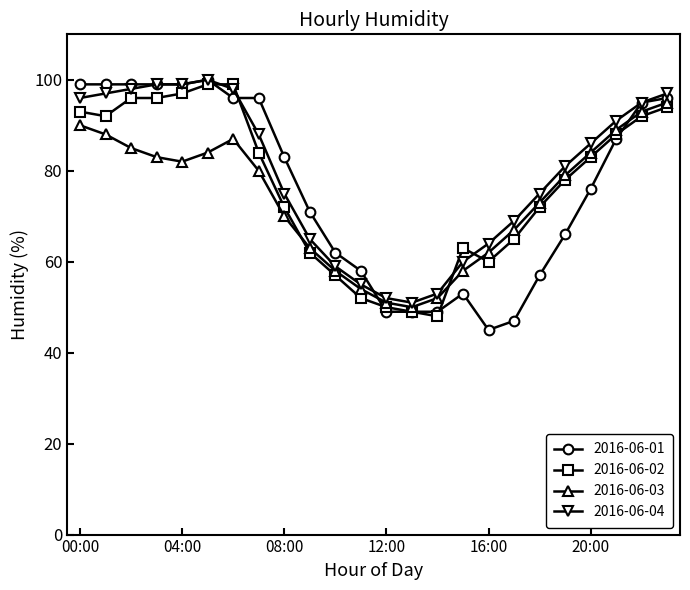

What is the value of the 2016-06-01 point at the 6th from the left?

100